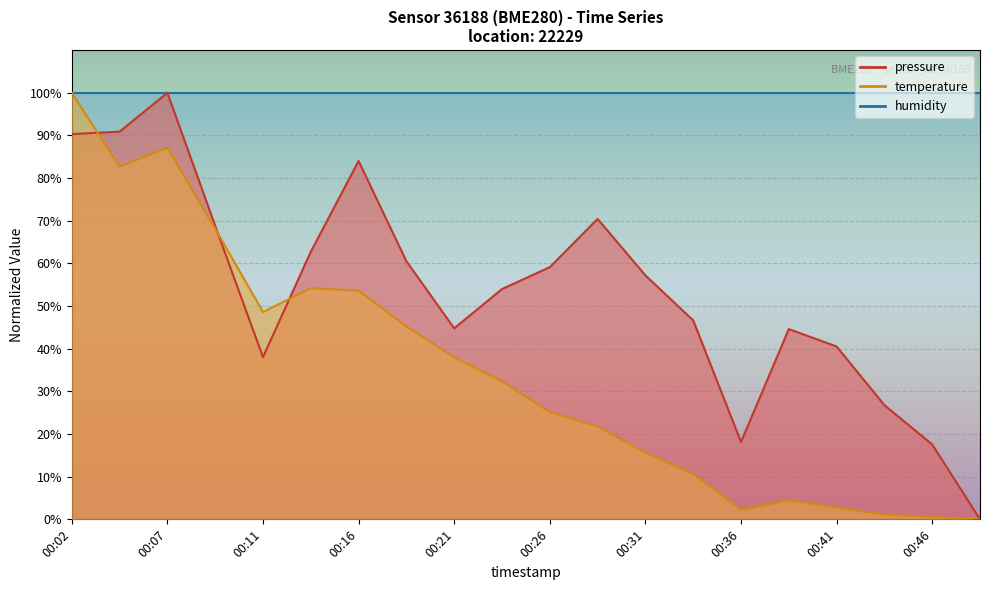

What is the difference between the maximum and minimum values in the temperature series?

100.0